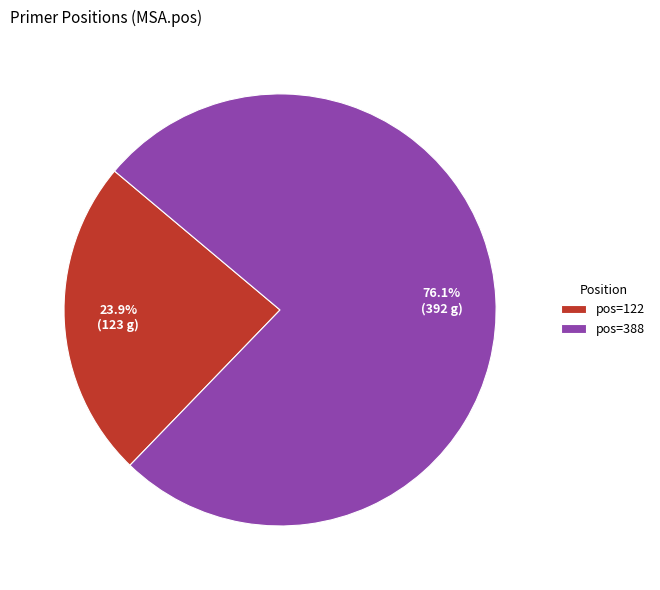

How many segments does this pie chart have?

2